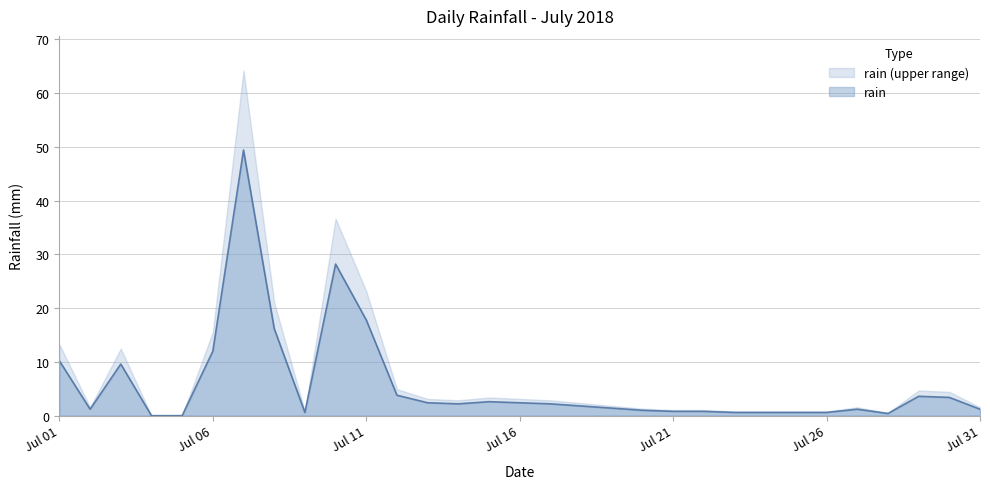

Is it true that the value at 2018-07-08 is 16.2?

True